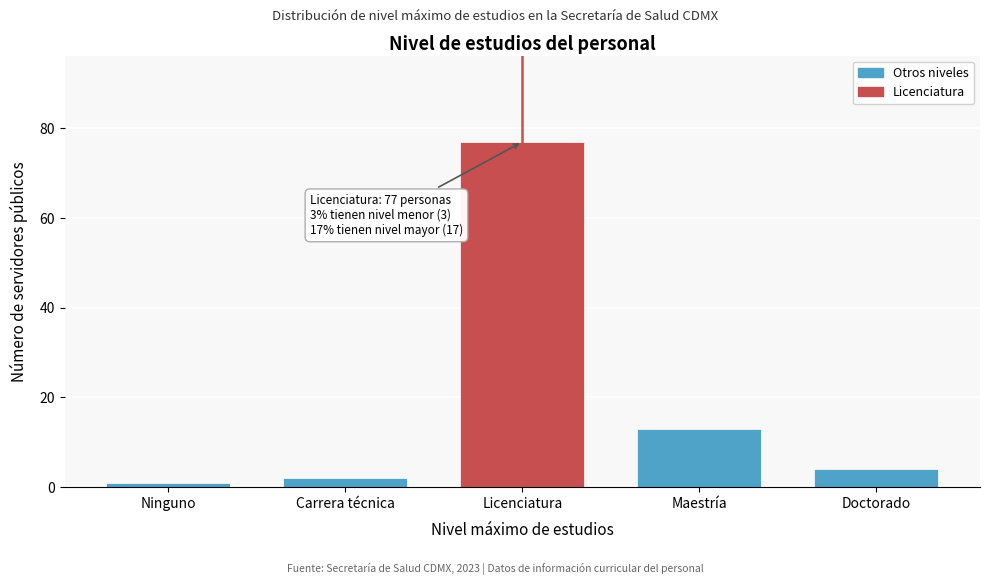

Reading left to right, list all the values displayed in this chart.

Ninguno=1	Carrera técnica=2	Licenciatura=77	Maestría=13	Doctorado=4